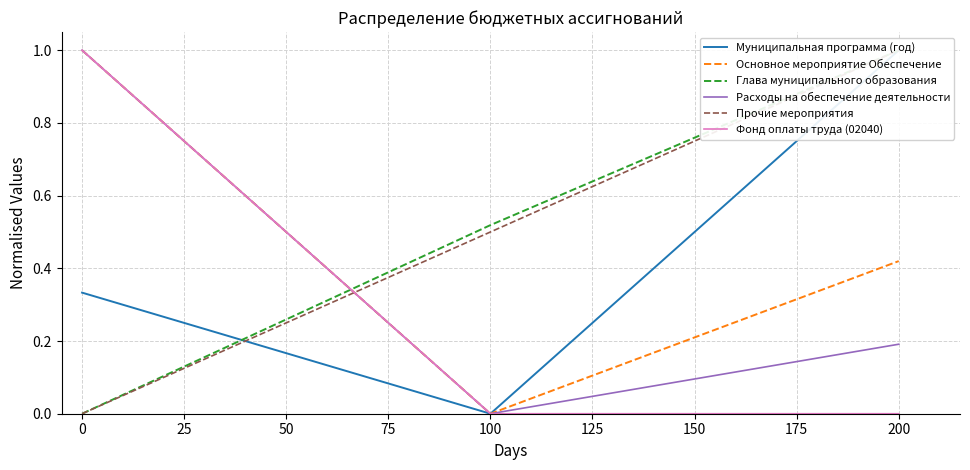

What is the maximum value for Глава муниципального образования?

1.0